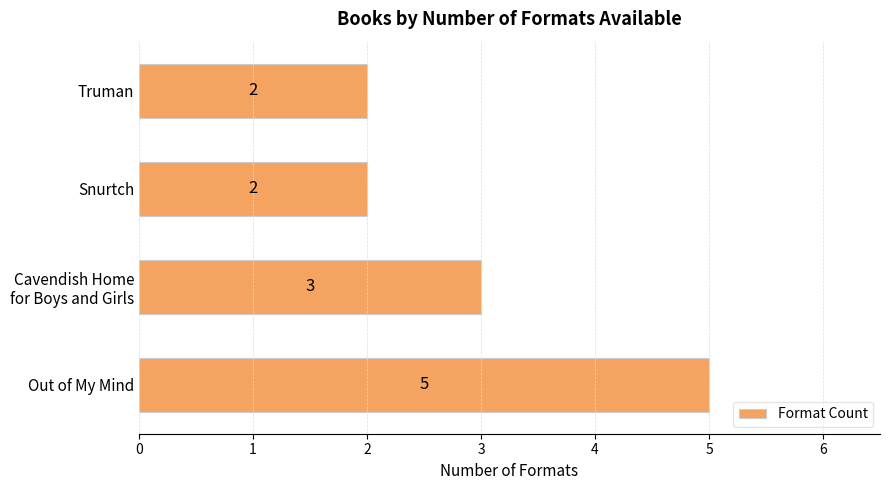

What is the sum of all values?

12